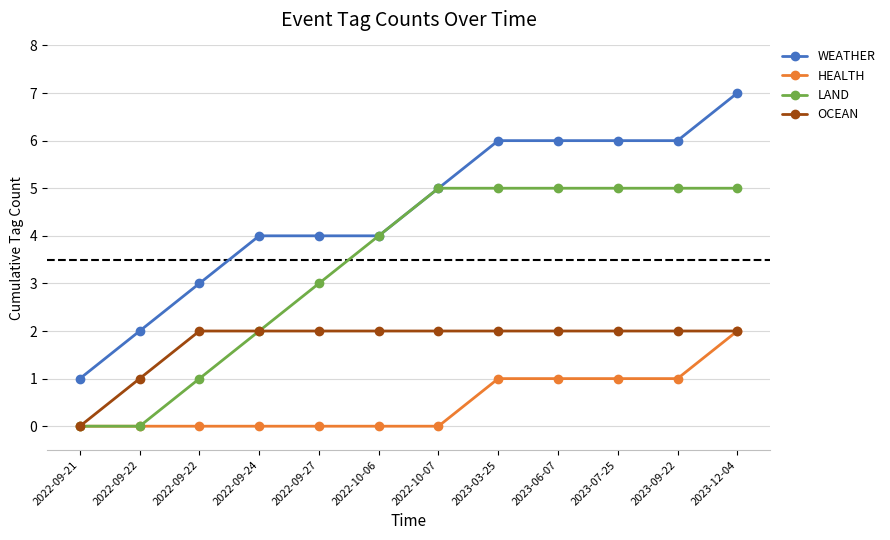

What are all the series names shown in the legend?

WEATHER, HEALTH, LAND, OCEAN